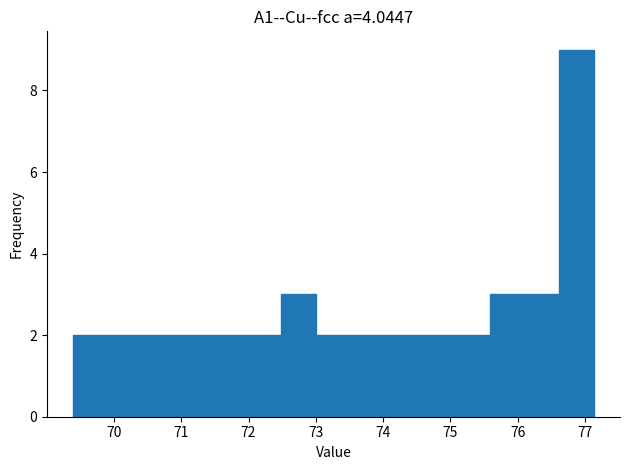

Reading left to right, transcribe this chart: for each bar, give the range it covers on the x-axis and its height. Neither the bar edges nor the heights are printed on the chart, so give them approximately, as read against the axes.

69.4 to 69.9: 2
69.9 to 70.4: 2
70.4 to 70.9: 2
70.9 to 71.5: 2
71.5 to 72.0: 2
72.0 to 72.5: 2
72.5 to 73.0: 3
73.0 to 73.5: 2
73.5 to 74.0: 2
74.0 to 74.6: 2
74.6 to 75.1: 2
75.1 to 75.6: 2
75.6 to 76.1: 3
76.1 to 76.6: 3
76.6 to 77.1: 9